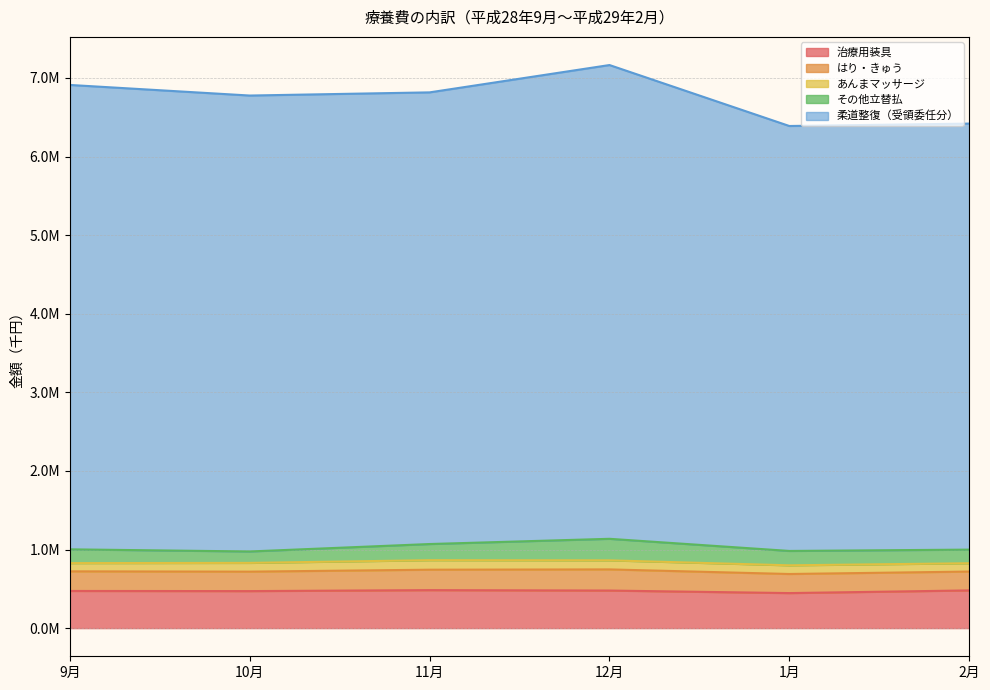

True or false: はり・きゅう and あんまマッサージ intersect in this chart.

False